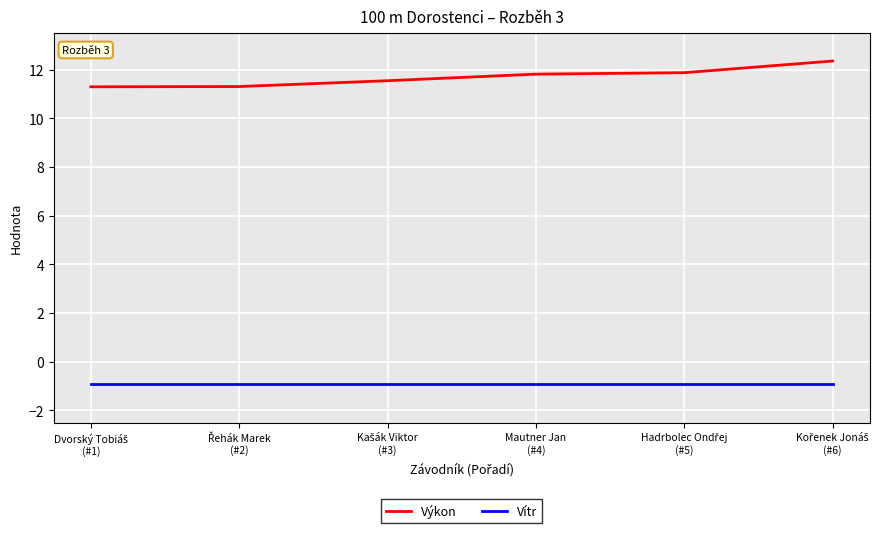

At how many categories does at least one series exceed 3?

6